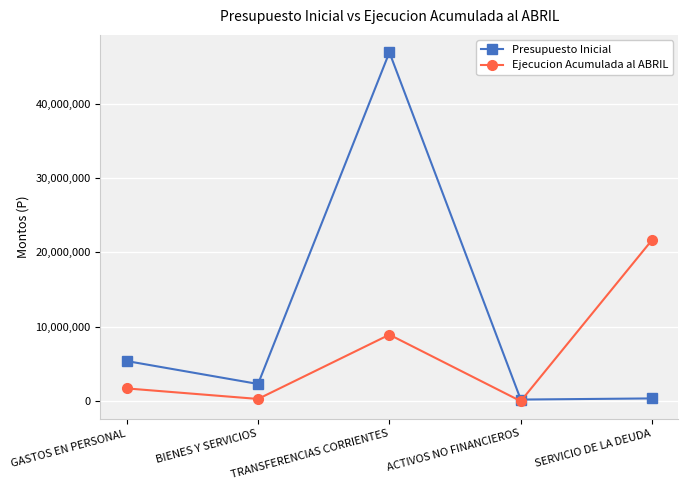

Rank the series at GASTOS EN PERSONAL from highest to lowest value.

Presupuesto Inicial, Ejecucion Acumulada al ABRIL